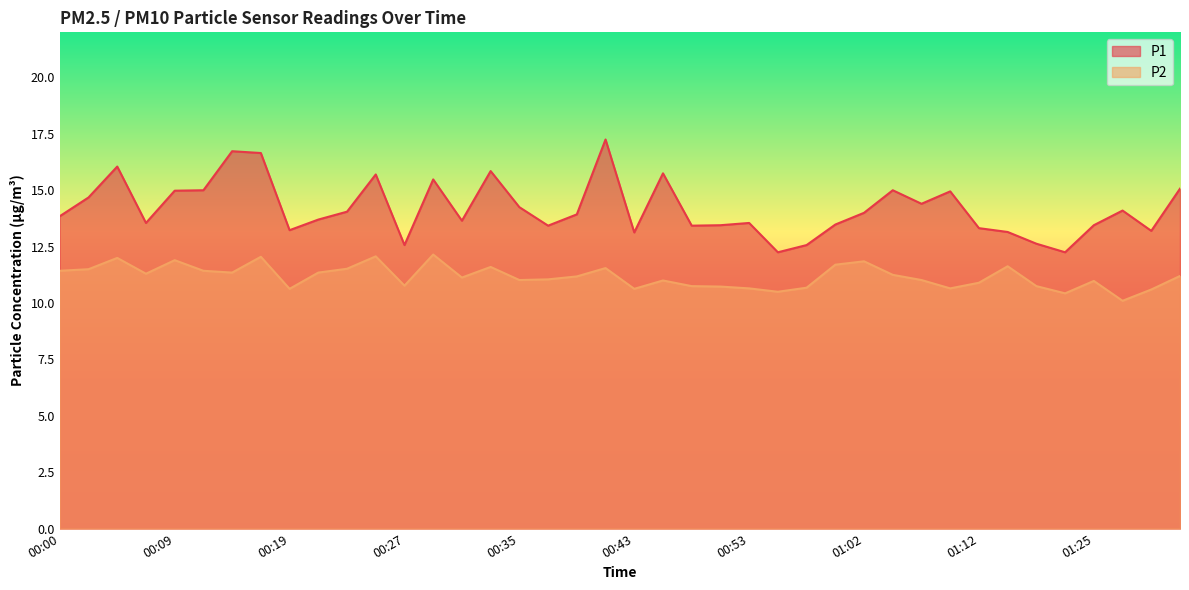

How many lines are shown in the chart?

2